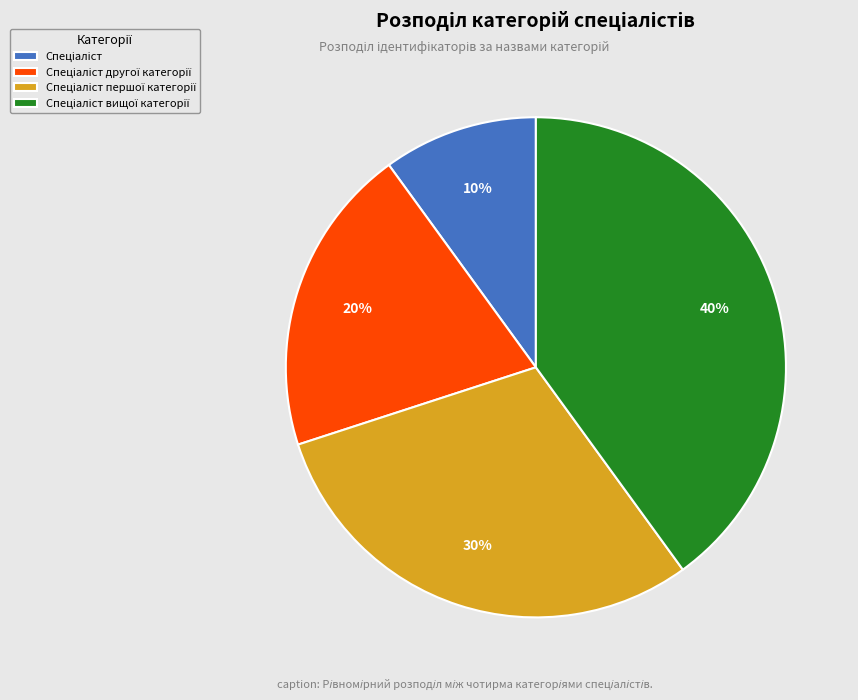

Count the number of slices in the pie.

4